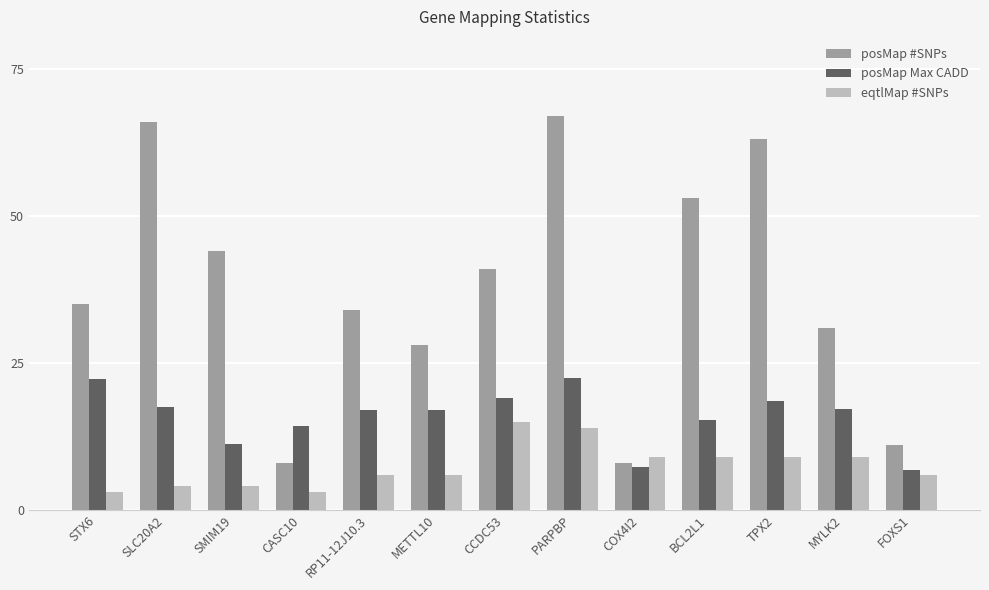

How many distinct data groups are displayed?

3